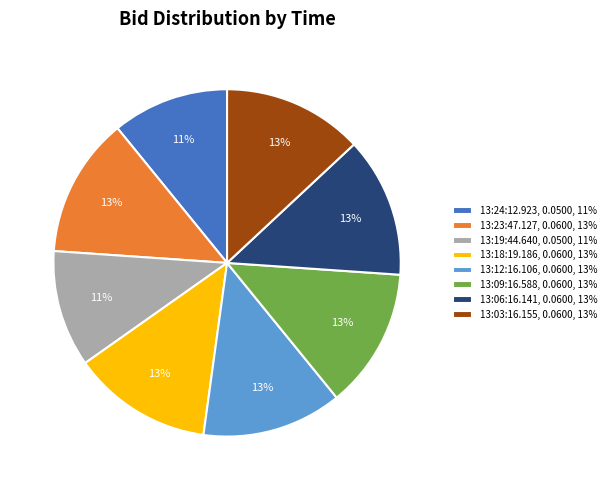

To the nearest percent, what percentage of the pie is 13:23:47.127?

13%